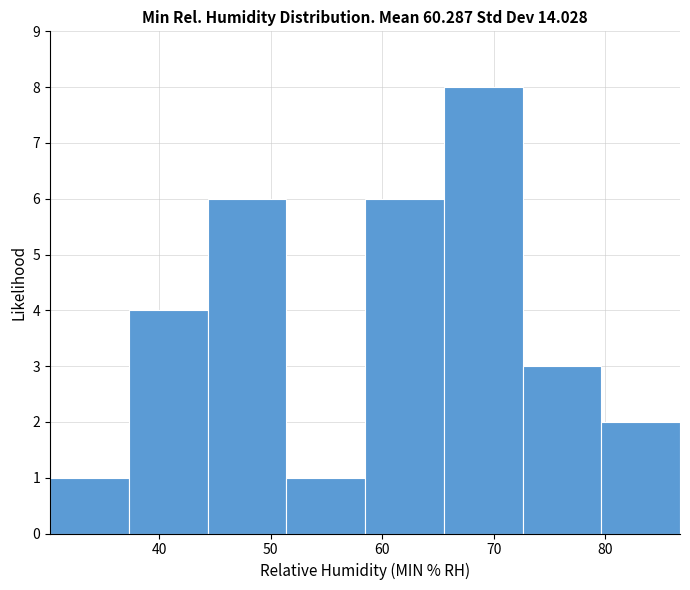

Reading left to right, list every bar in this chart as the range it spans on the x-axis followed by its height. Neither the bar edges nor the heights are printed on the chart, so give them approximately, as read against the axes.

30 to 37: 1
37 to 44: 4
44 to 51: 6
51 to 58: 1
58 to 66: 6
66 to 73: 8
73 to 80: 3
80 to 87: 2